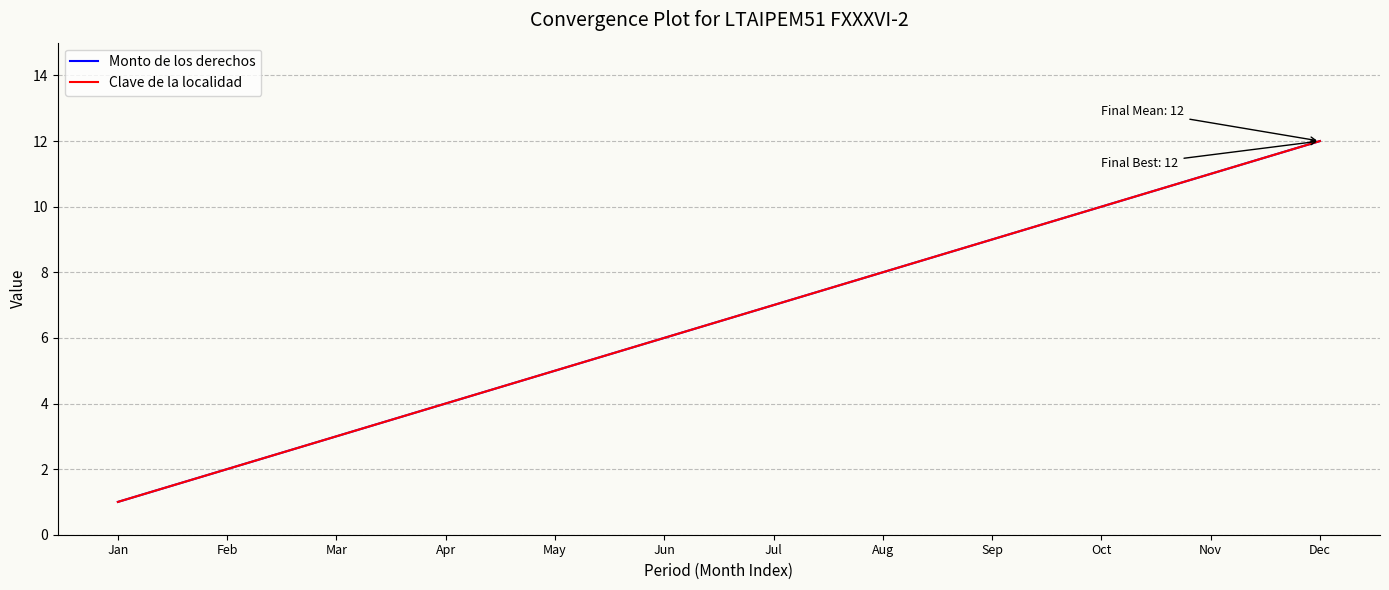

Does the chart display data point markers on the line(s)?

No